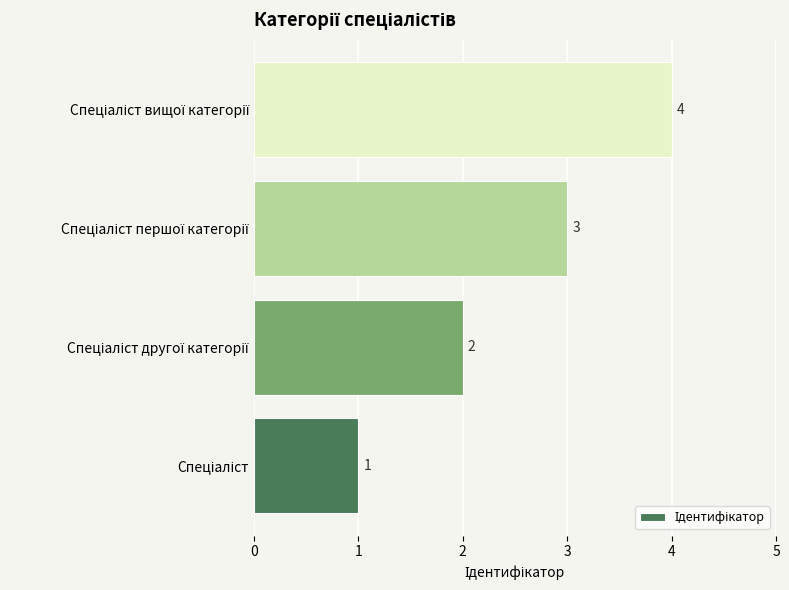

Count the values in the range 2 to 4.

3